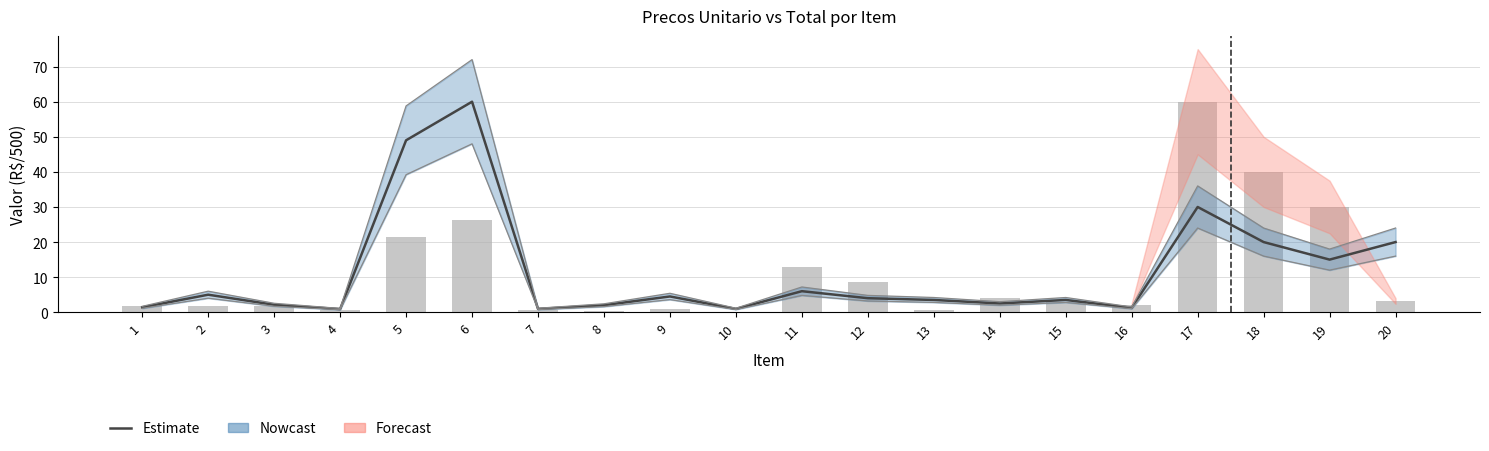

At which category is the sum across all series the highest?

17